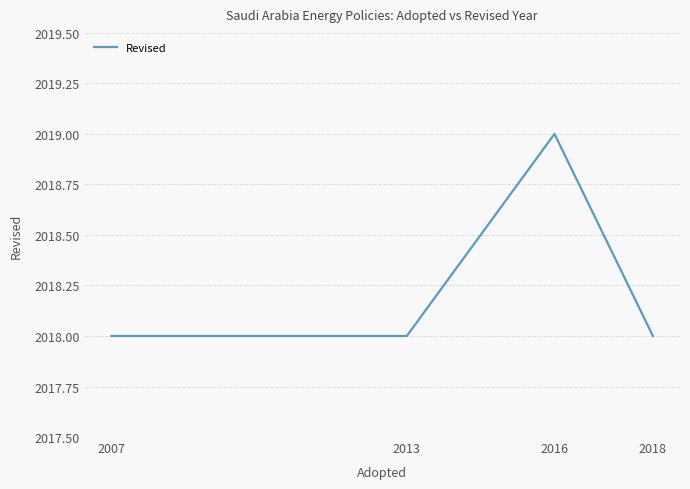

The value at 2018 is 588. True or false?

False